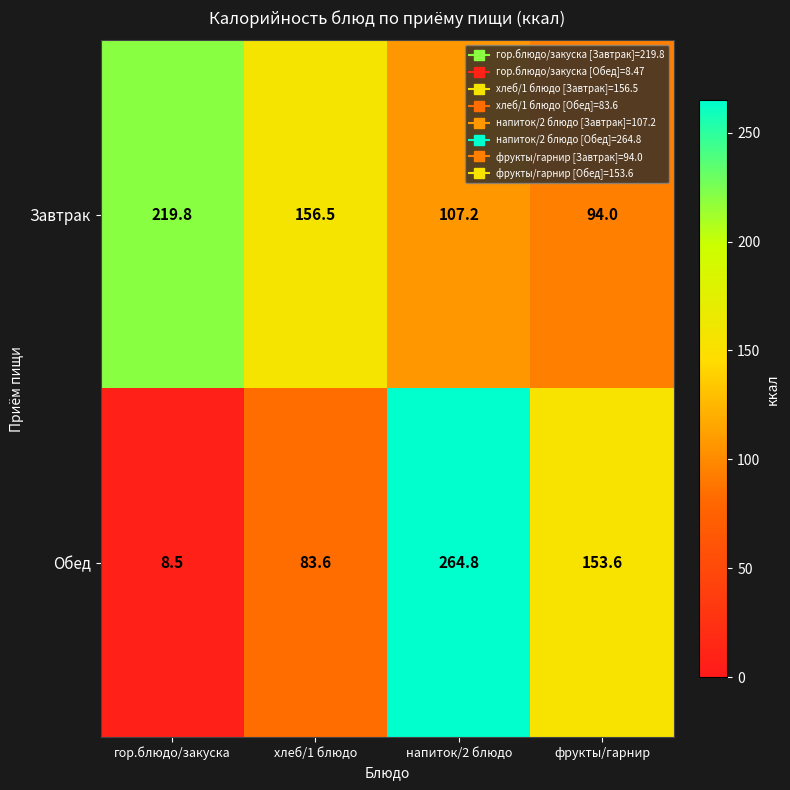

What is the average value of the Обед series?

127.6